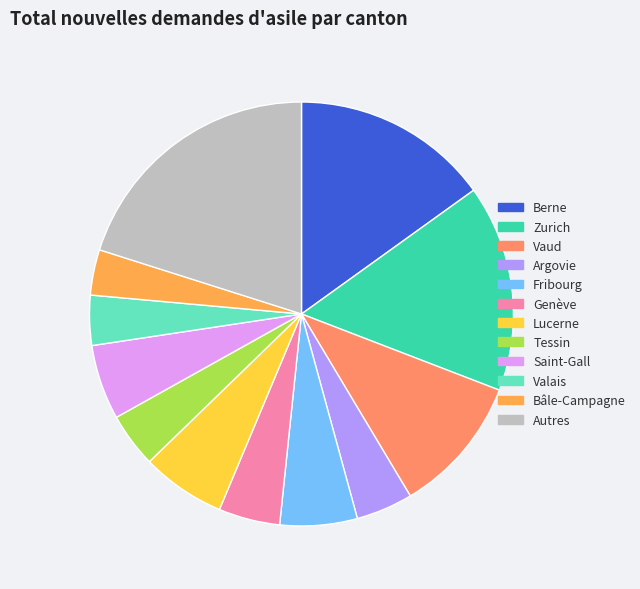

The Berne slice represents 15% of the pie. True or false?

True